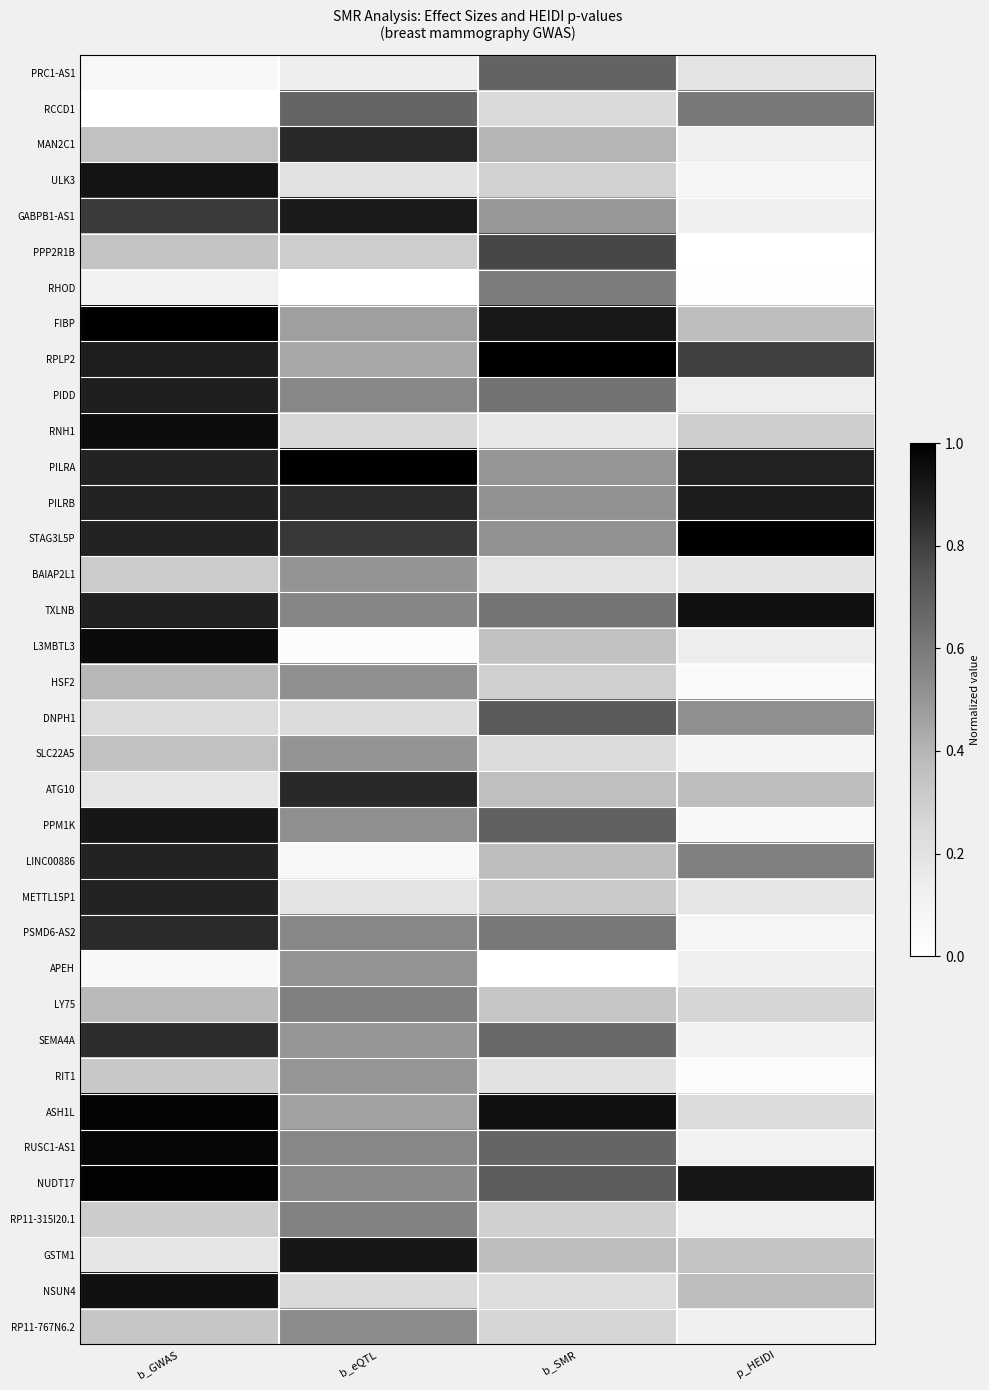

Reading right to left, transcribe all the data shown in this chart.

RP11-767N6.2: p_HEIDI=0.1	b_SMR=0.3	b_eQTL=0.5	b_GWAS=0.3
NSUN4: p_HEIDI=0.4	b_SMR=0.2	b_eQTL=0.2	b_GWAS=0.9
GSTM1: p_HEIDI=0.3	b_SMR=0.4	b_eQTL=0.9	b_GWAS=0.2
RP11-315I20.1: p_HEIDI=0.1	b_SMR=0.3	b_eQTL=0.6	b_GWAS=0.3
NUDT17: p_HEIDI=0.9	b_SMR=0.7	b_eQTL=0.5	b_GWAS=1.0
RUSC1-AS1: p_HEIDI=0.1	b_SMR=0.7	b_eQTL=0.6	b_GWAS=1.0
ASH1L: p_HEIDI=0.2	b_SMR=0.9	b_eQTL=0.5	b_GWAS=1.0
RIT1: p_HEIDI=0.0	b_SMR=0.2	b_eQTL=0.5	b_GWAS=0.3
SEMA4A: p_HEIDI=0.1	b_SMR=0.7	b_eQTL=0.5	b_GWAS=0.9
LY75: p_HEIDI=0.3	b_SMR=0.3	b_eQTL=0.6	b_GWAS=0.4
APEH: p_HEIDI=0.1	b_SMR=0.0	b_eQTL=0.5	b_GWAS=0.1
PSMD6-AS2: p_HEIDI=0.1	b_SMR=0.6	b_eQTL=0.6	b_GWAS=0.9
METTL15P1: p_HEIDI=0.2	b_SMR=0.3	b_eQTL=0.2	b_GWAS=0.9
LINC00886: p_HEIDI=0.6	b_SMR=0.4	b_eQTL=0.1	b_GWAS=0.9
PPM1K: p_HEIDI=0.1	b_SMR=0.7	b_eQTL=0.5	b_GWAS=0.9
ATG10: p_HEIDI=0.4	b_SMR=0.4	b_eQTL=0.9	b_GWAS=0.2
SLC22A5: p_HEIDI=0.1	b_SMR=0.2	b_eQTL=0.5	b_GWAS=0.4
DNPH1: p_HEIDI=0.5	b_SMR=0.7	b_eQTL=0.2	b_GWAS=0.2
HSF2: p_HEIDI=0.0	b_SMR=0.3	b_eQTL=0.5	b_GWAS=0.4
L3MBTL3: p_HEIDI=0.1	b_SMR=0.4	b_eQTL=0.0	b_GWAS=1.0
TXLNB: p_HEIDI=0.9	b_SMR=0.6	b_eQTL=0.6	b_GWAS=0.9
BAIAP2L1: p_HEIDI=0.2	b_SMR=0.2	b_eQTL=0.5	b_GWAS=0.3
STAG3L5P: p_HEIDI=1.0	b_SMR=0.5	b_eQTL=0.8	b_GWAS=0.9
PILRB: p_HEIDI=0.9	b_SMR=0.5	b_eQTL=0.9	b_GWAS=0.9
PILRA: p_HEIDI=0.9	b_SMR=0.5	b_eQTL=1.0	b_GWAS=0.9
RNH1: p_HEIDI=0.3	b_SMR=0.2	b_eQTL=0.3	b_GWAS=1.0
PIDD: p_HEIDI=0.1	b_SMR=0.6	b_eQTL=0.6	b_GWAS=0.9
RPLP2: p_HEIDI=0.8	b_SMR=1.0	b_eQTL=0.4	b_GWAS=0.9
FIBP: p_HEIDI=0.4	b_SMR=0.9	b_eQTL=0.5	b_GWAS=1.0
RHOD: p_HEIDI=0.0	b_SMR=0.6	b_eQTL=0.0	b_GWAS=0.1
PPP2R1B: p_HEIDI=0.0	b_SMR=0.8	b_eQTL=0.3	b_GWAS=0.3
GABPB1-AS1: p_HEIDI=0.1	b_SMR=0.5	b_eQTL=0.9	b_GWAS=0.8
ULK3: p_HEIDI=0.1	b_SMR=0.3	b_eQTL=0.2	b_GWAS=0.9
MAN2C1: p_HEIDI=0.1	b_SMR=0.4	b_eQTL=0.9	b_GWAS=0.4
RCCD1: p_HEIDI=0.6	b_SMR=0.2	b_eQTL=0.7	b_GWAS=0.0
PRC1-AS1: p_HEIDI=0.2	b_SMR=0.7	b_eQTL=0.1	b_GWAS=0.1